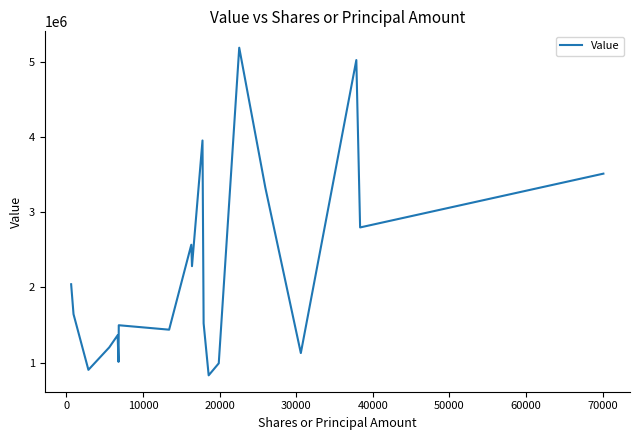

What is the difference between the maximum and minimum values?

4355000